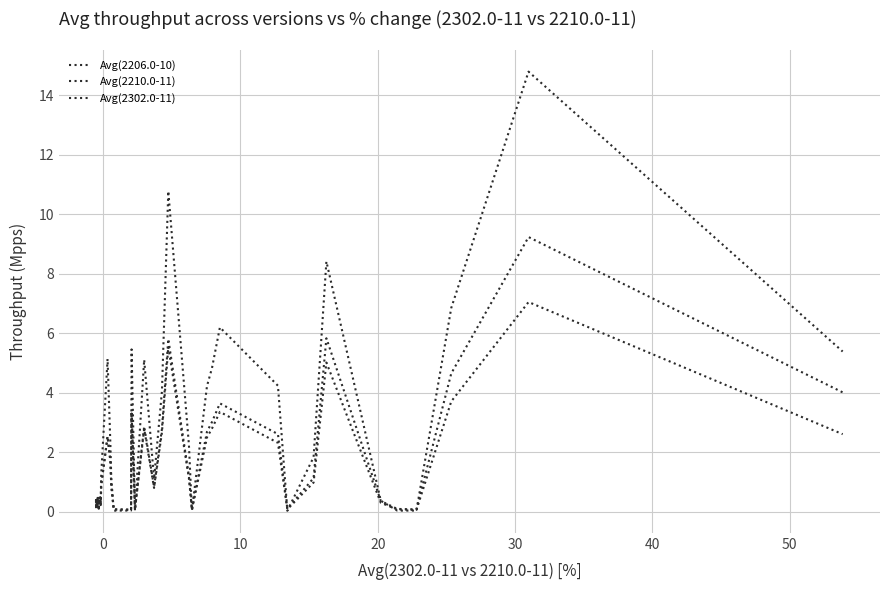

Does the chart have visible grid lines?

Yes